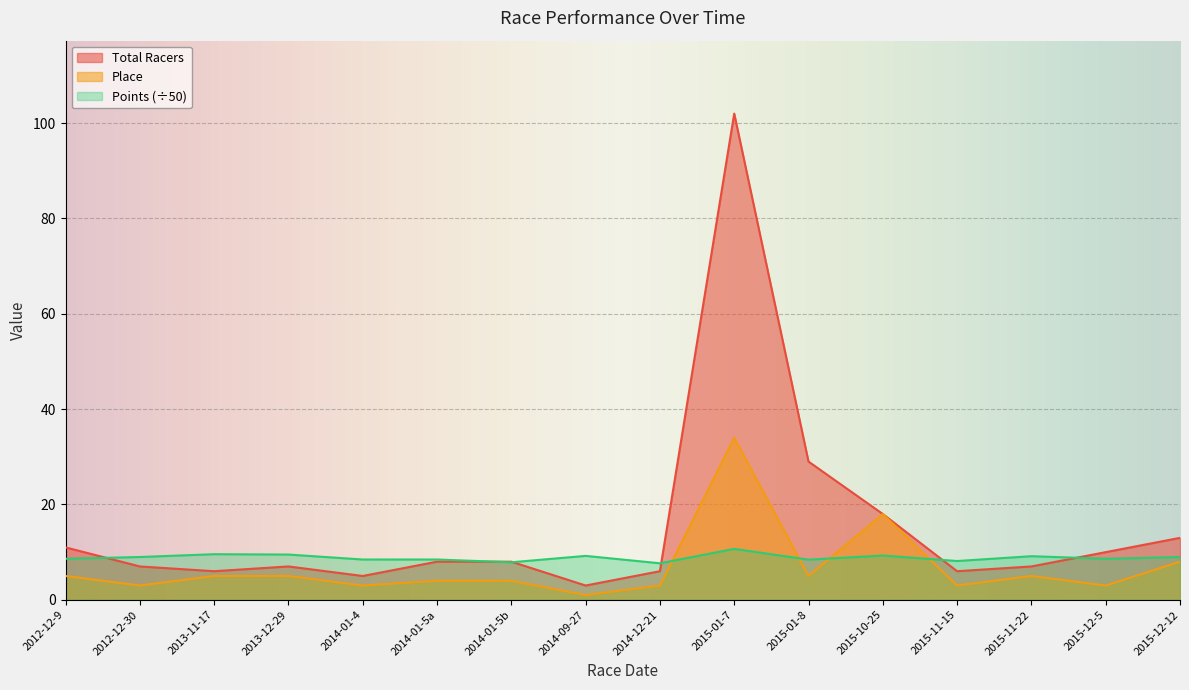

Rank the series by their maximum value, from highest to lowest.

Total Racers, Place, Points (÷50)